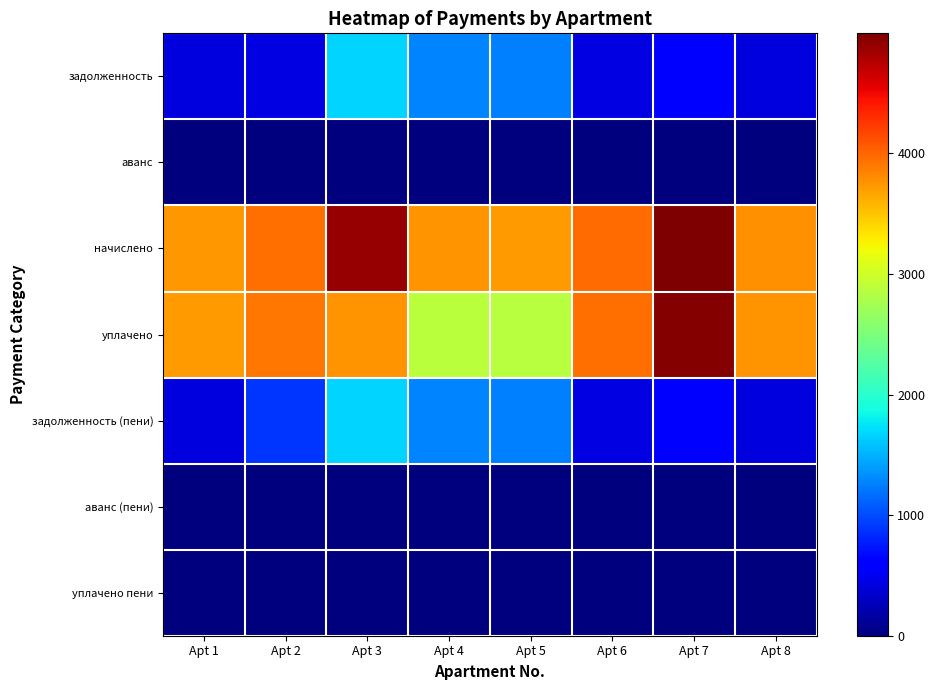

Which series has the largest total across all categories?

начислено